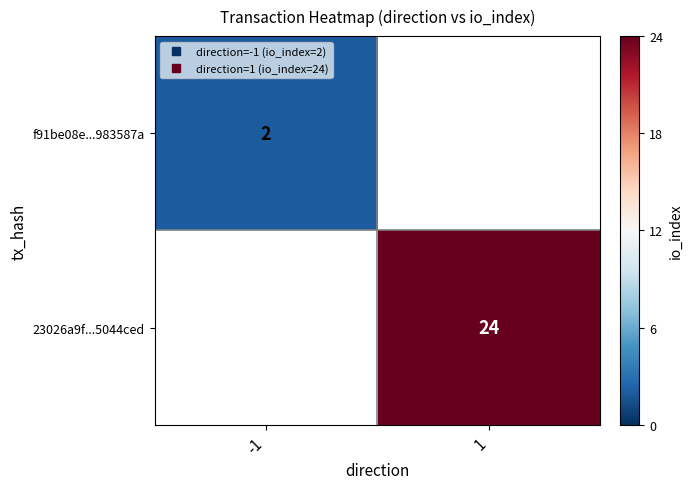

Is the value of 23026a9f...5044ced at -1 greater than the value of f91be08e...983587a at 1?

No